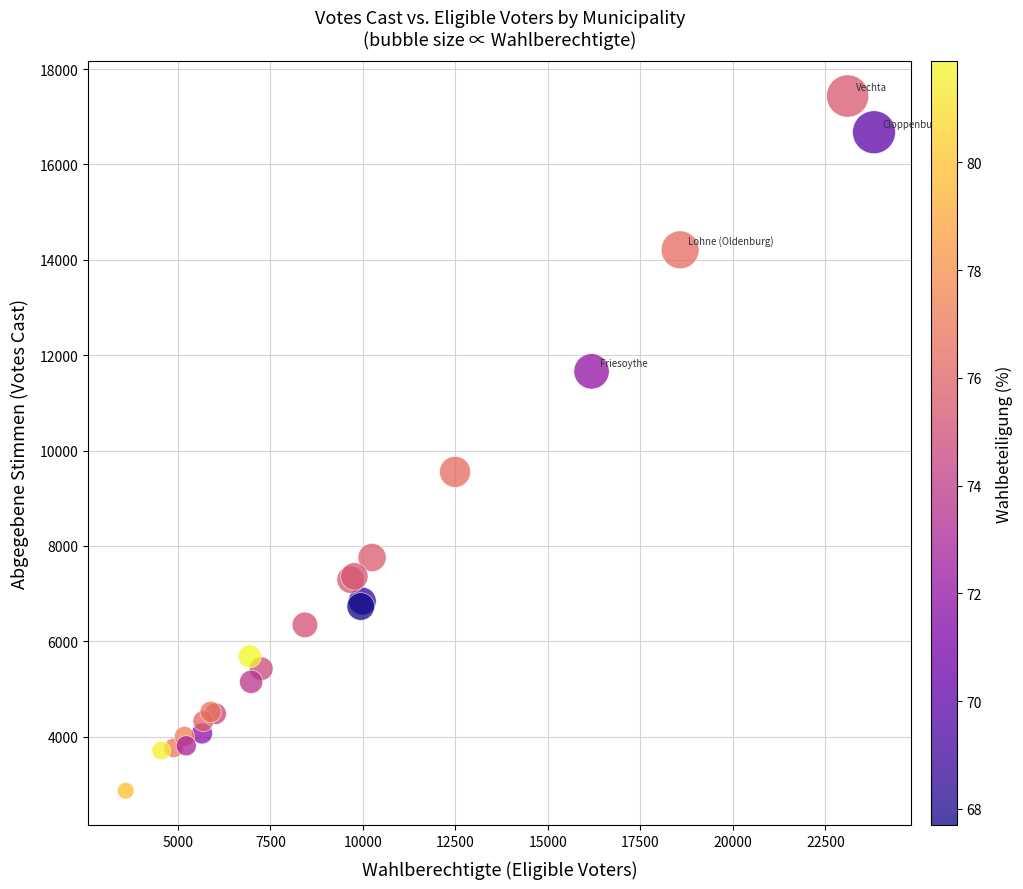

What Y value in the scatter plot is closest to 10150?

9553